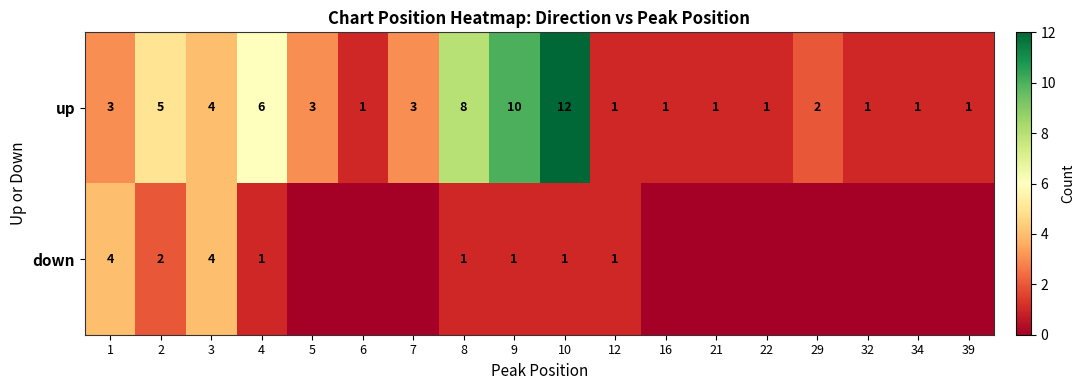

Is it true that up equals 1 at 6?

True